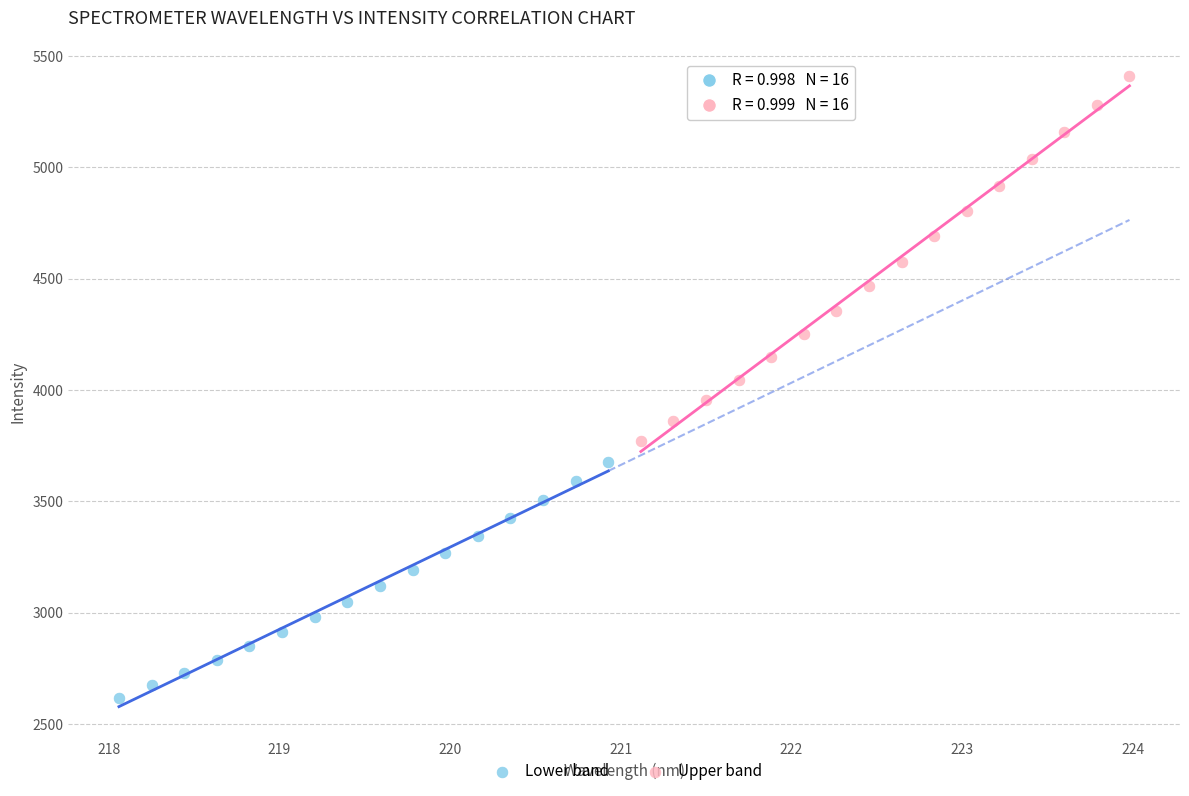

Which series reaches the minimum Y coordinate?

Lower band